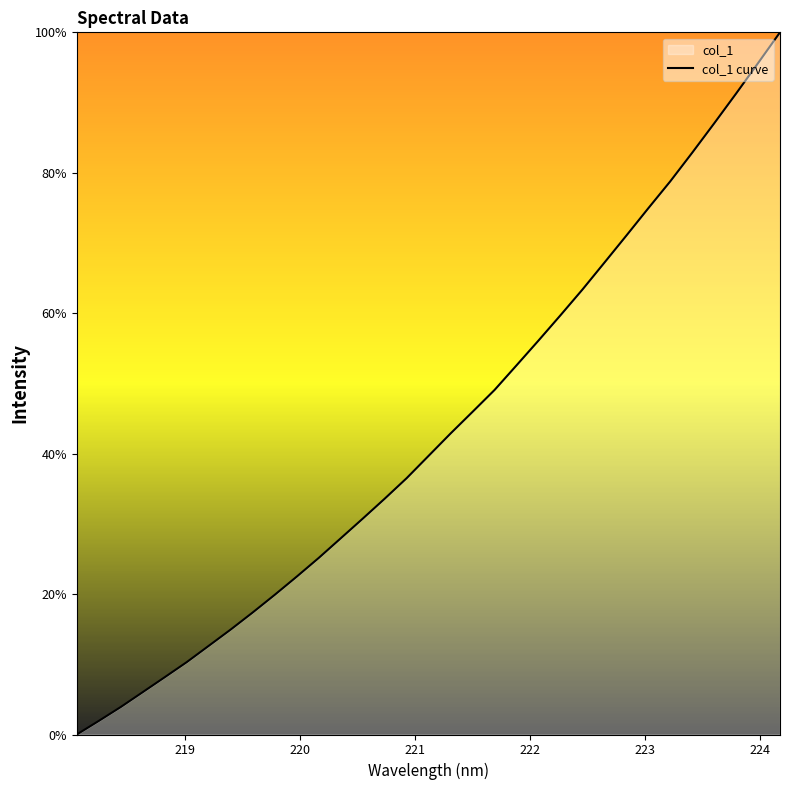

What is the difference between the maximum and minimum values?

100.0